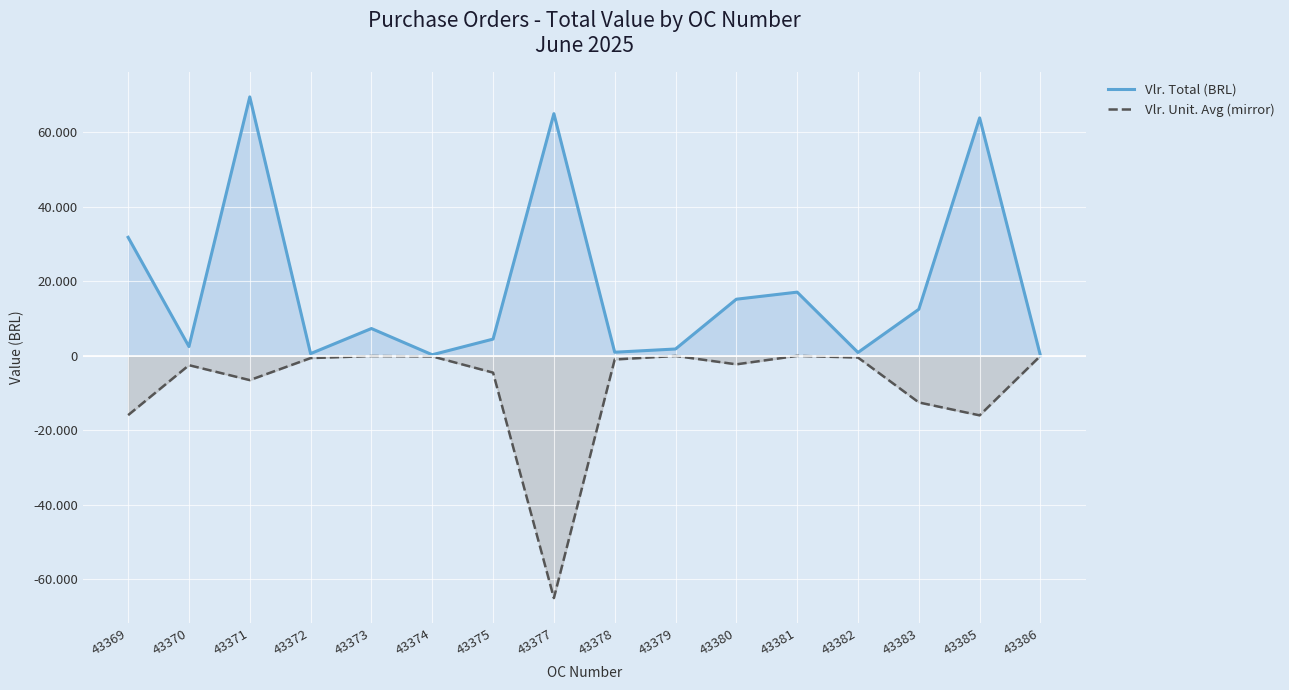

At which label is Vlr. Unit. Avg (mirror) closest to -32500?

43385